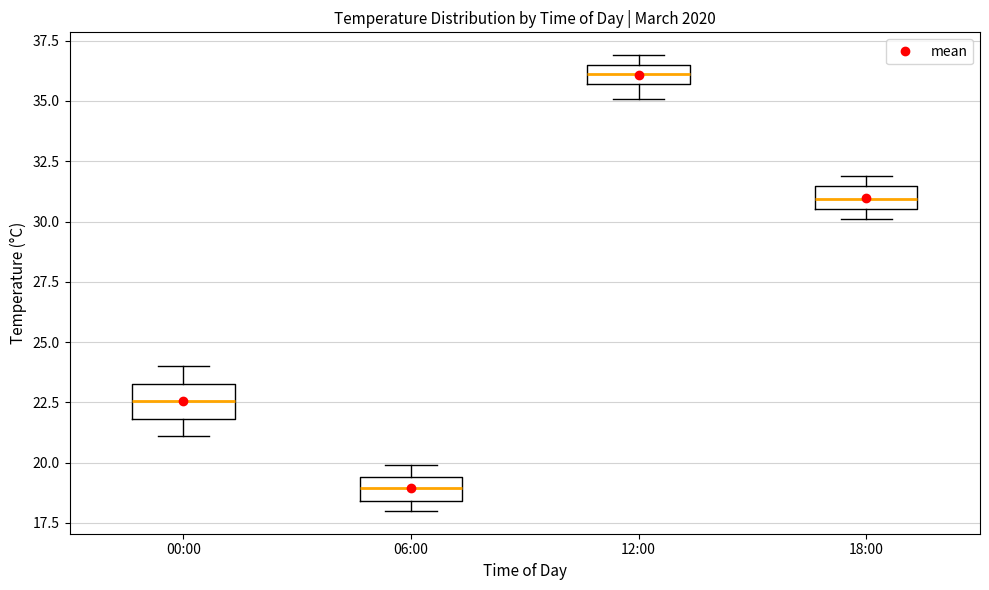

Which box's median line is the lowest?

06:00